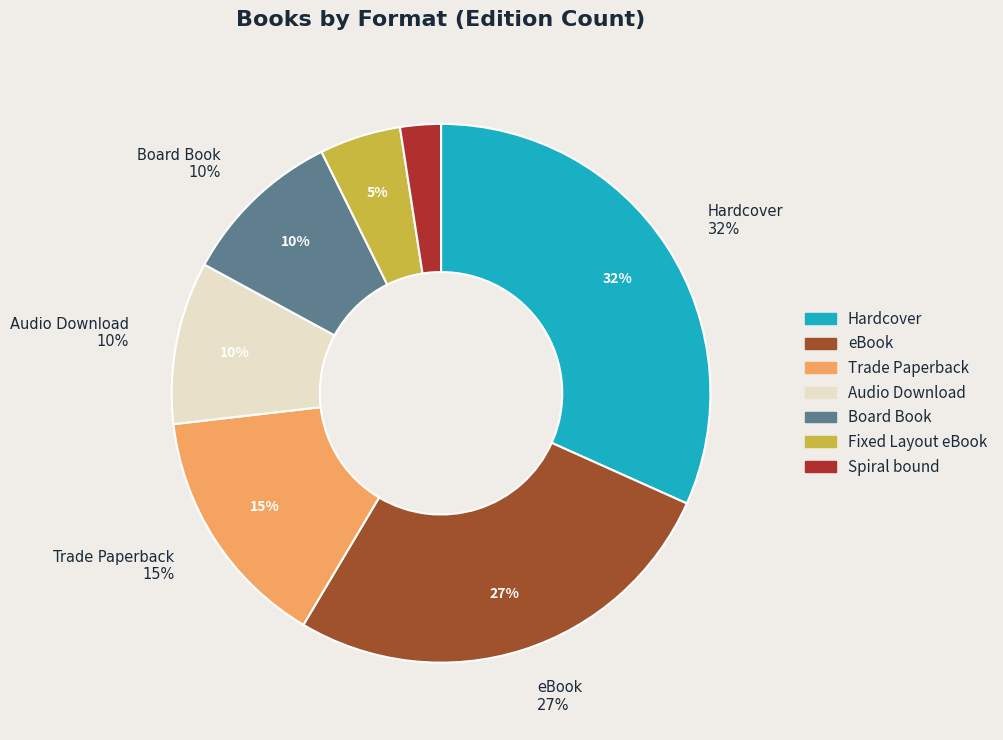

How many segments does this pie chart have?

7